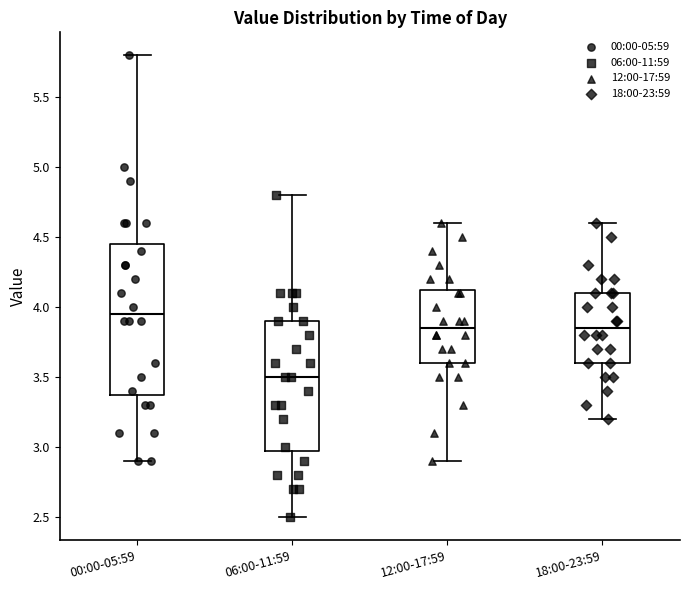

Where does the upper whisker of the box for 18:00-23:59 end on the y-axis? The values are not printed on the chart, so give them approximately, as read against the axis.

4.60